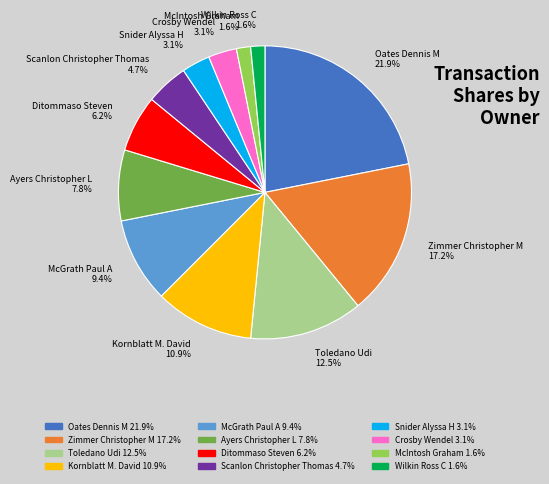

What is the ratio of the value at Snider Alyssa H 3.1% to the value at Crosby Wendel 3.1%?

1.0